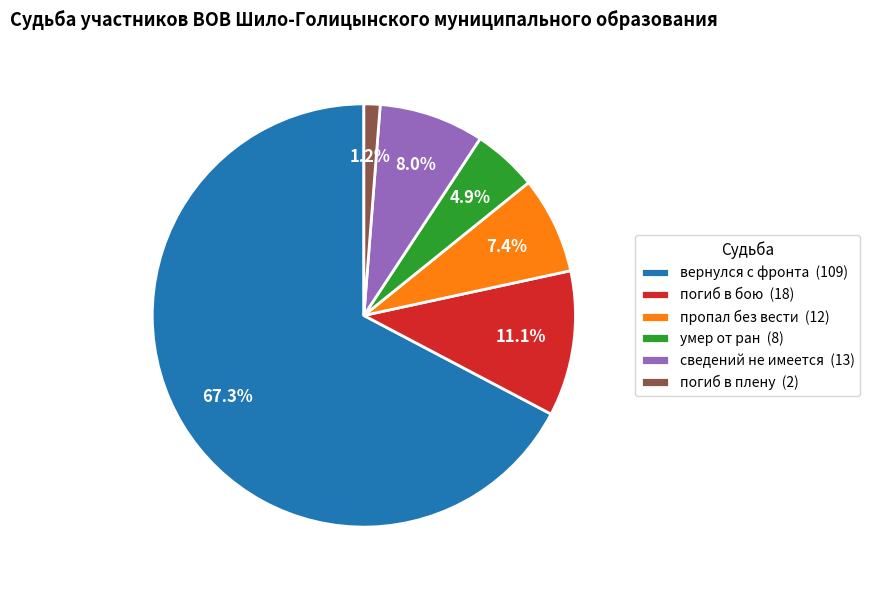

What is the majority slice?

вернулся с фронта